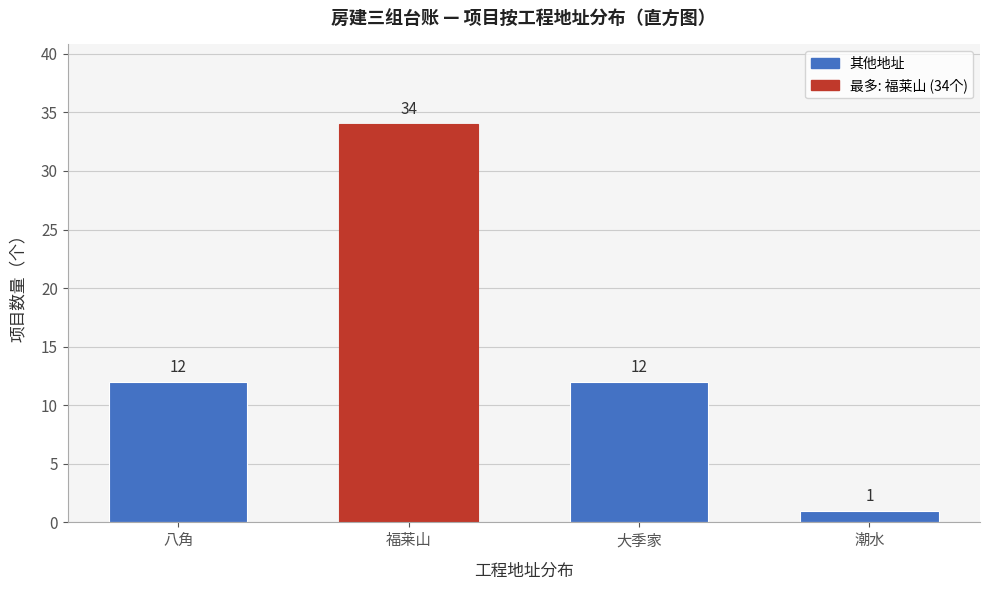

Reading left to right, what are all the values shown in this chart?

12	34	12	1